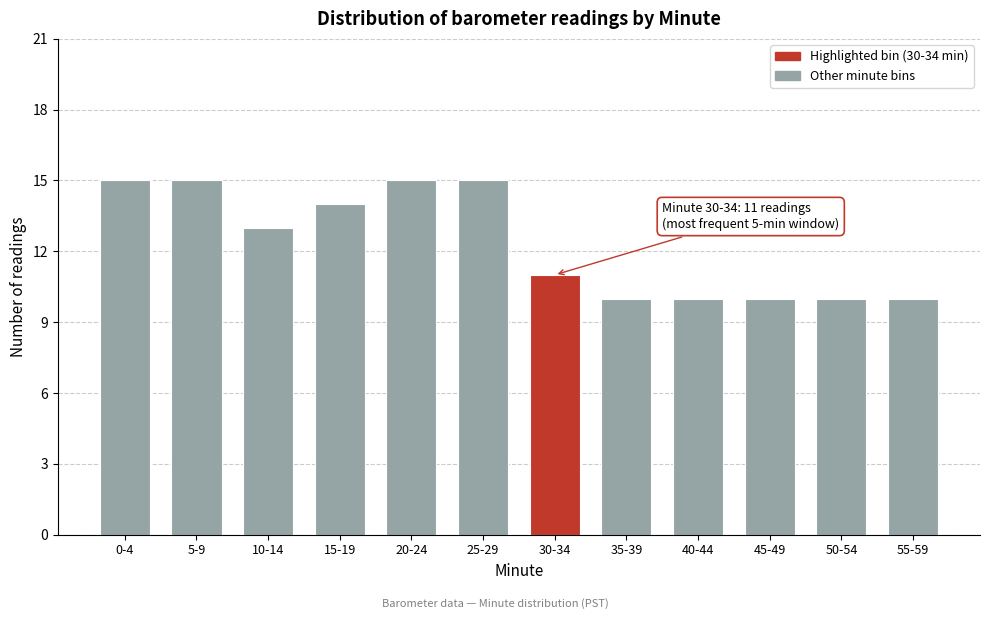

Reading right to left, transcribe all the data shown in this chart.

10	10	10	10	10	11	15	15	14	13	15	15